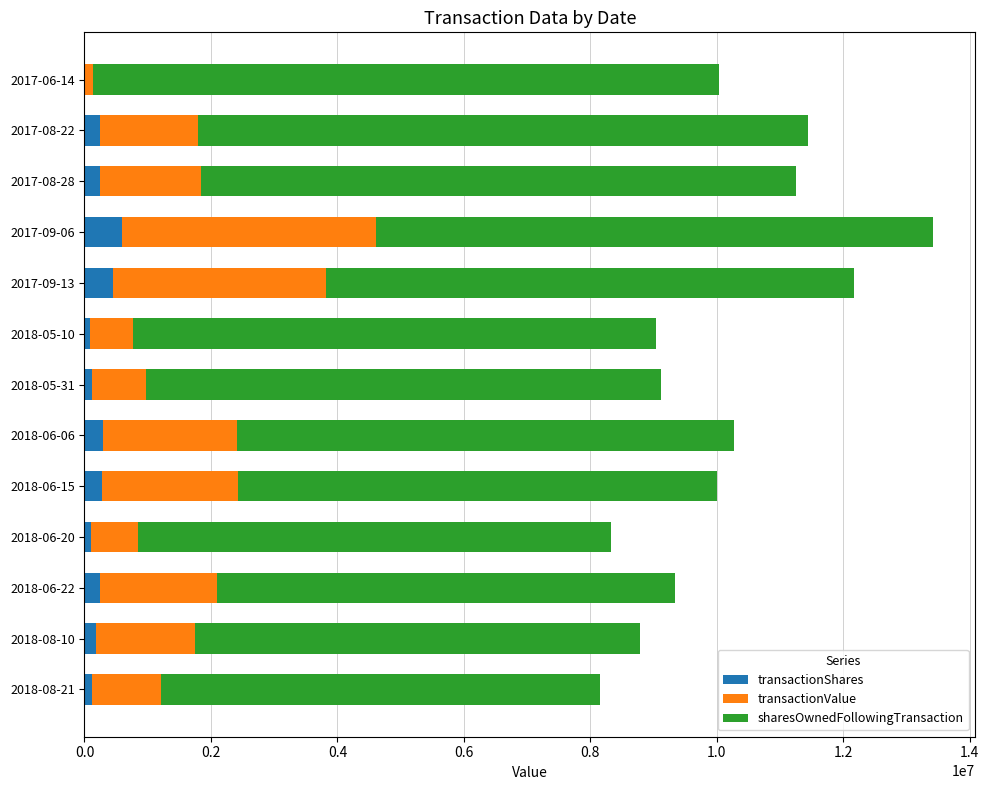

At which category is the sum across all series the highest?

2017-09-06